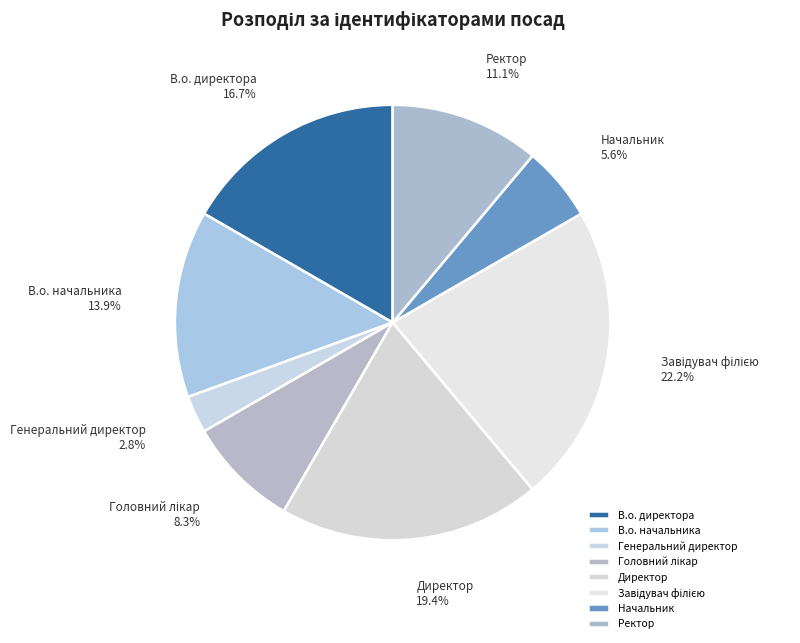

Approximately how many times larger is the value at Ректор compared to В.о. начальника?

0.8